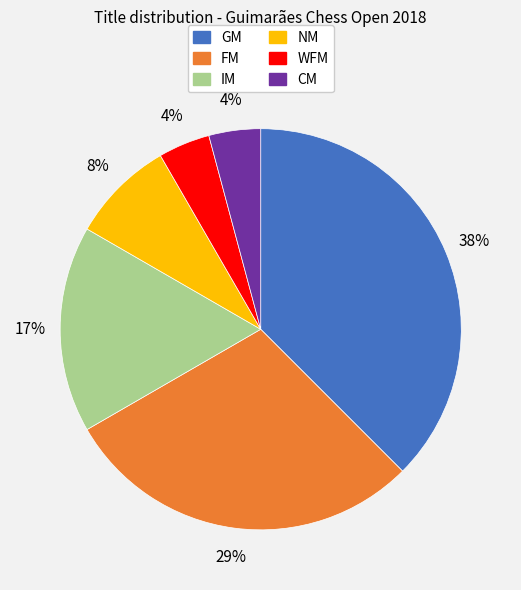

The WFM slice represents 14% of the pie. True or false?

False